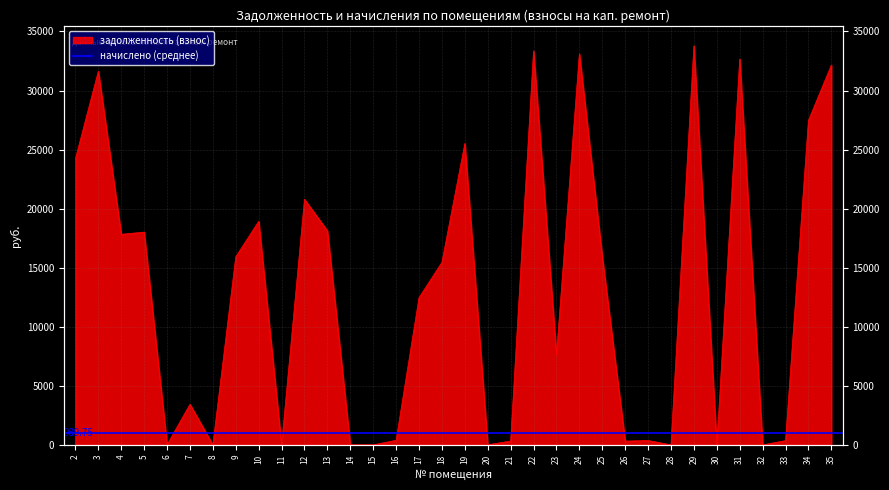

What is the maximum value shown in the chart?

33787.3